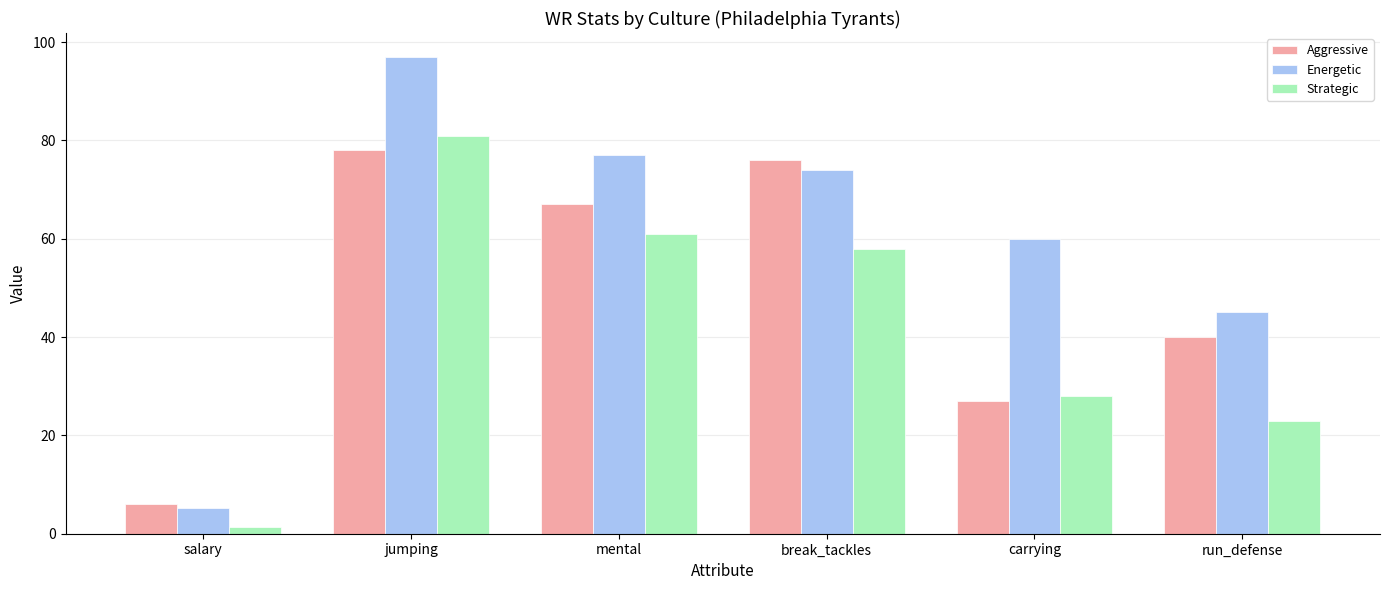

The value of Strategic at run_defense is 23.0. True or false?

True